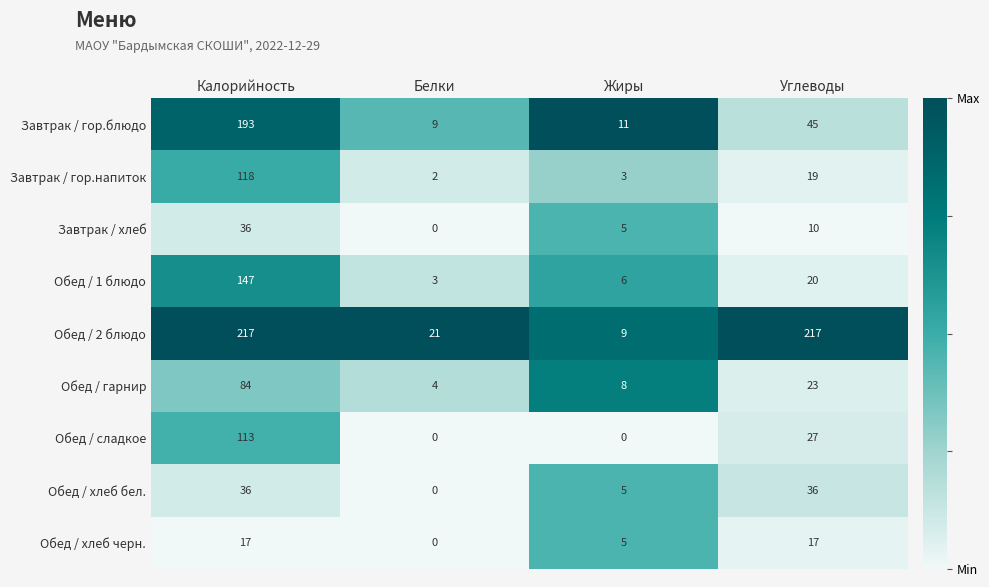

What is the highest value of the Завтрак / хлеб series?

36